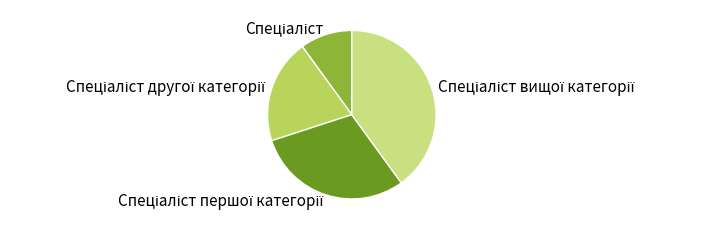

How many segments does this pie chart have?

4